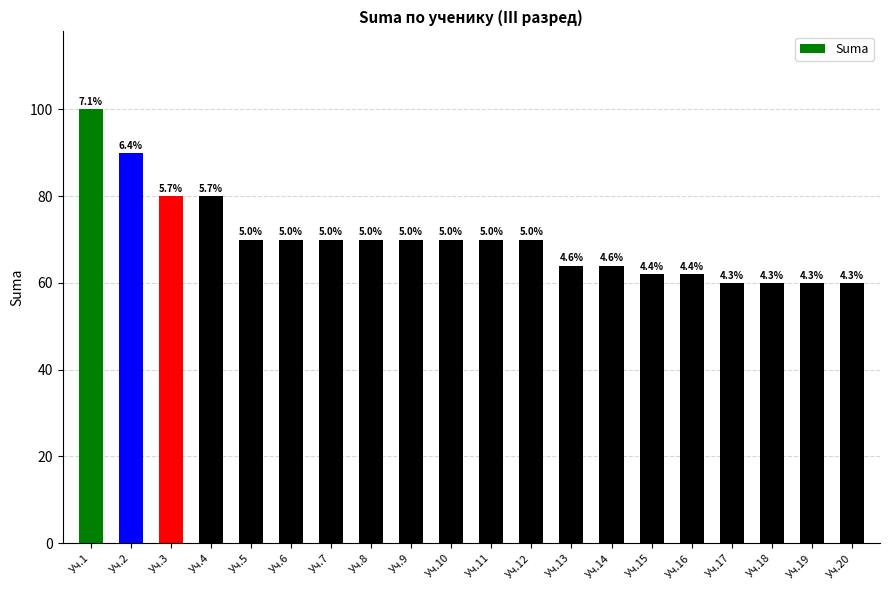

Is it true that the value at Уч.4 is 80?

True